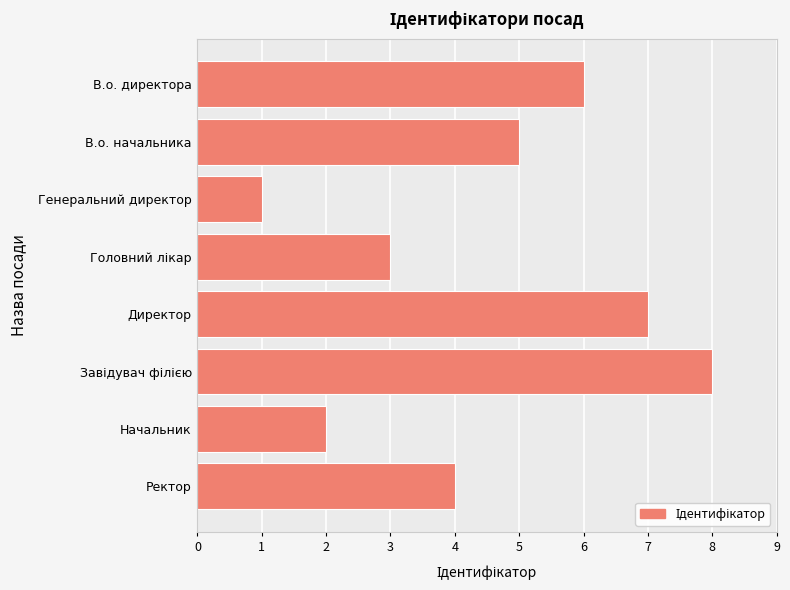

True or false: the data shows 6 at В.о. директора.

True